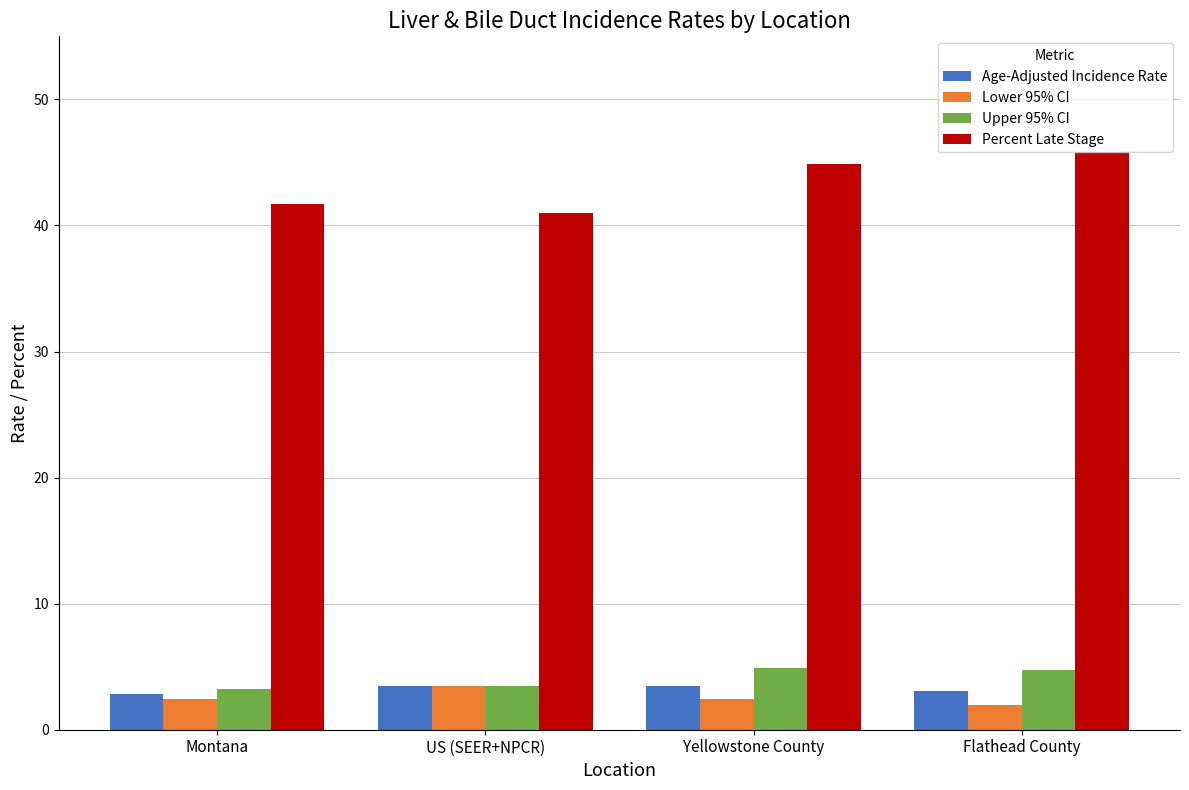

What are all the series names shown in the legend?

Age-Adjusted Incidence Rate, Lower 95% CI, Upper 95% CI, Percent Late Stage